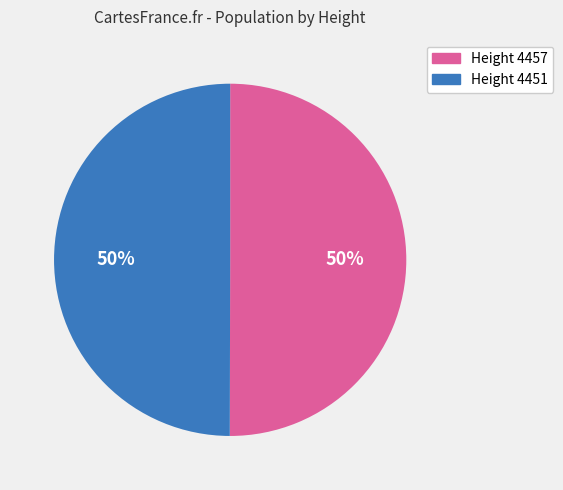

To the nearest percent, what is the average slice percentage?

50%